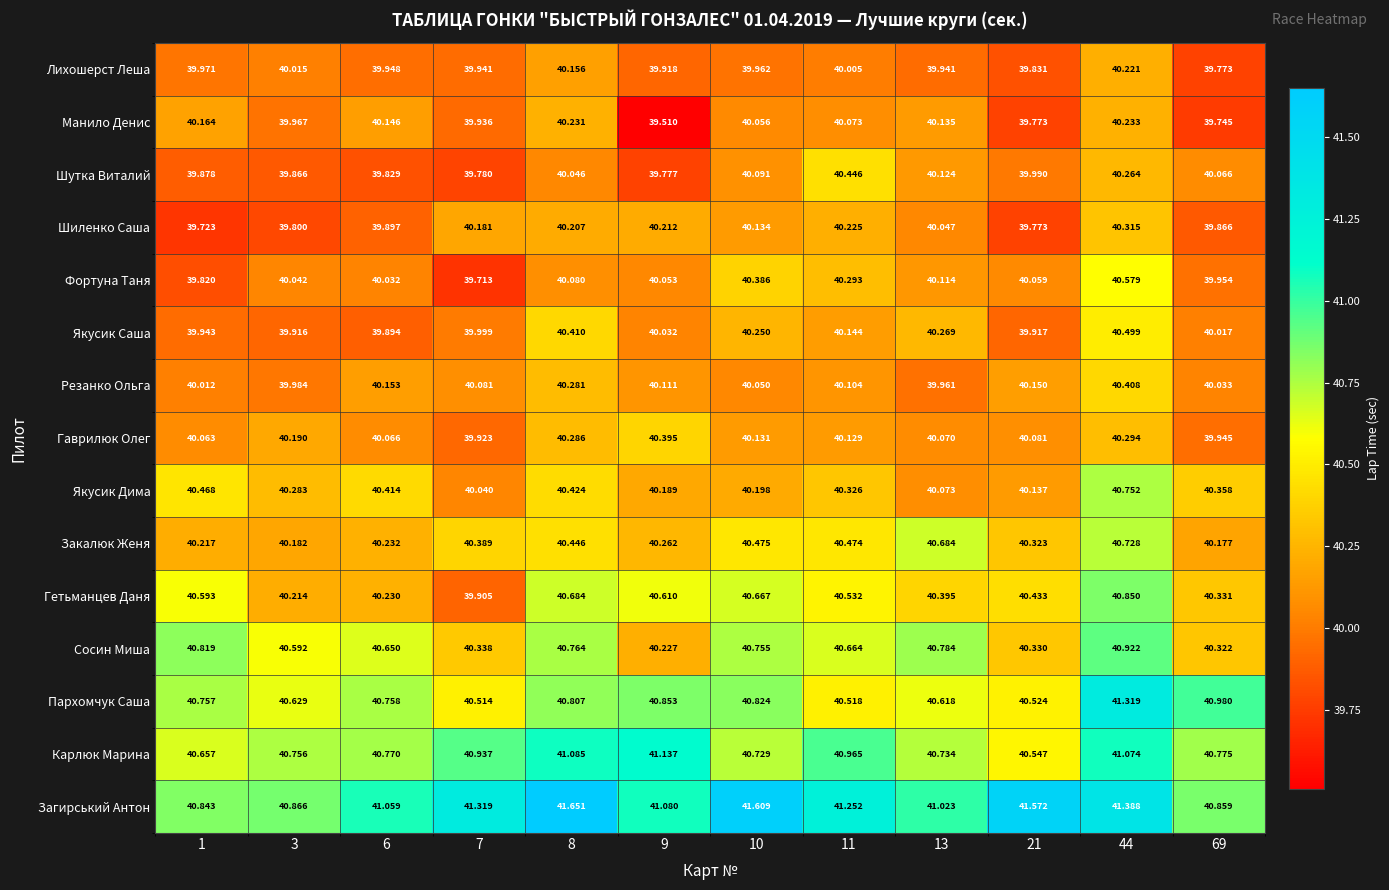

Is the value of Резанко Ольга at 69 greater than the value of Фортуна Таня at 3?

No